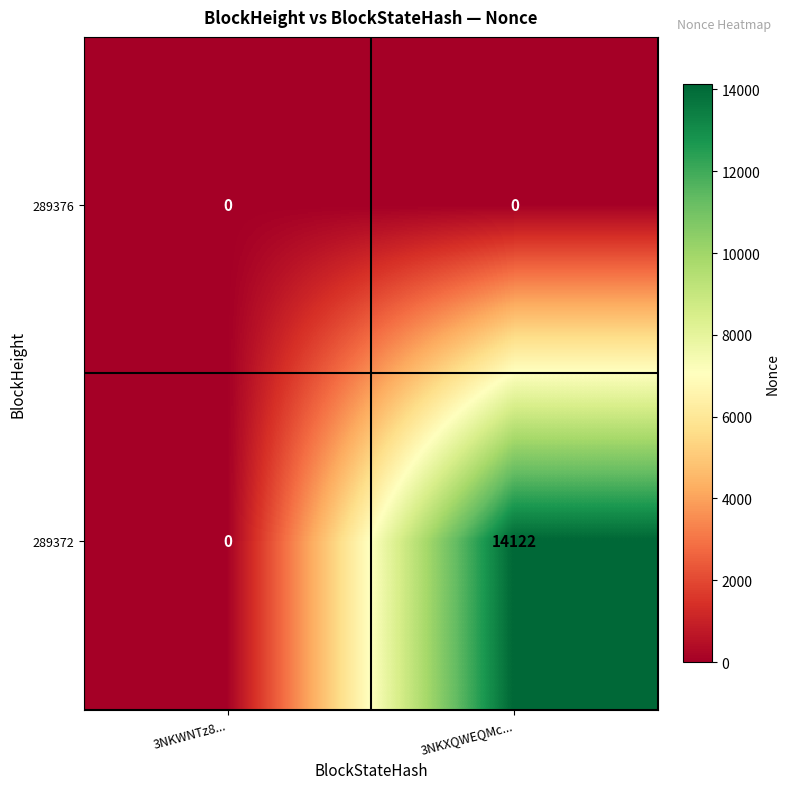

Which series has the largest total across all categories?

289372